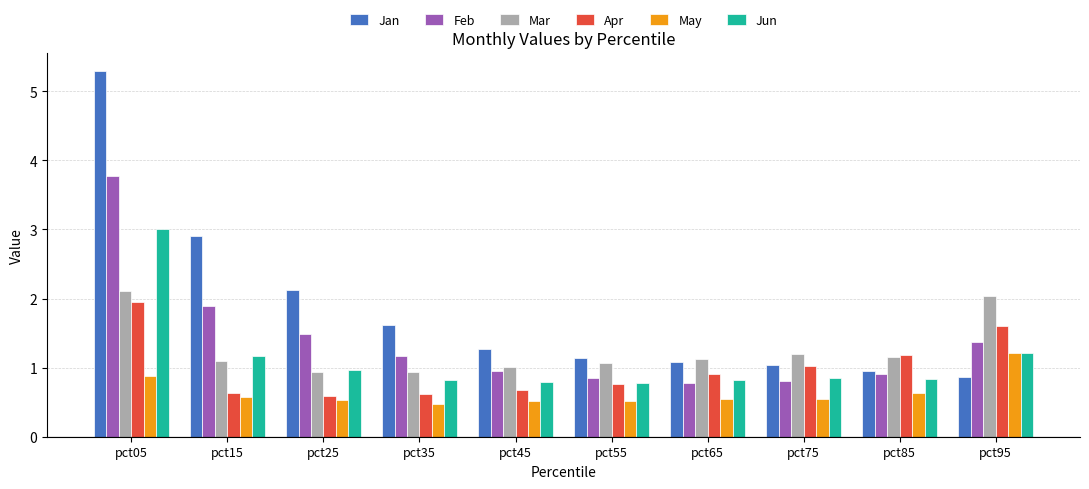

What is the difference between the maximum and minimum values in the Jun series?

2.2